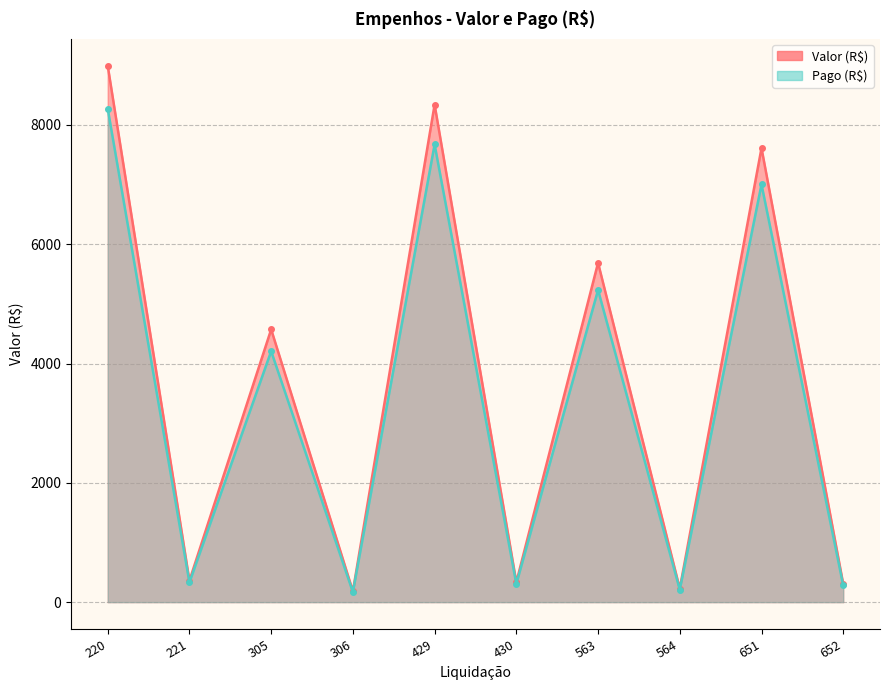

True or false: Valor (R$) and Pago (R$) cross at least once.

False